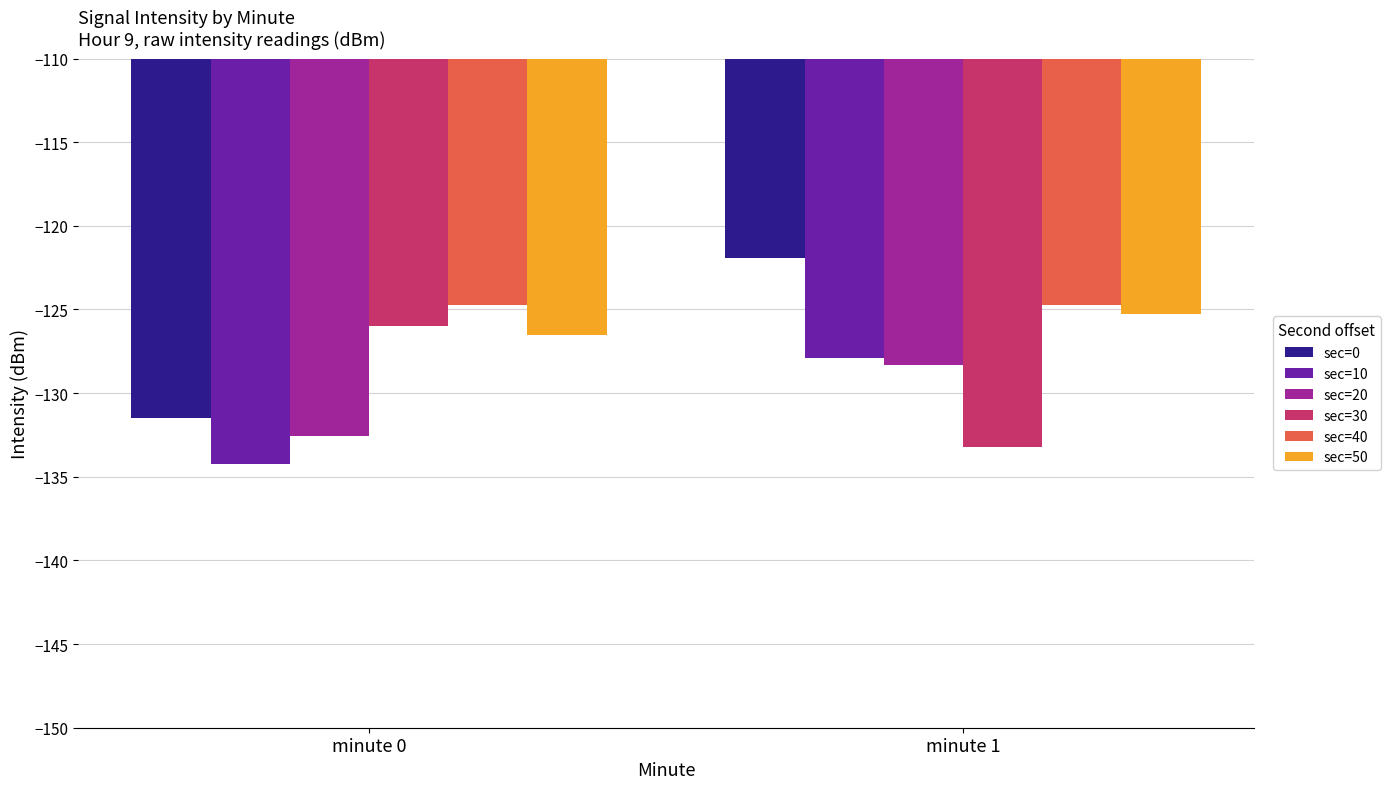

Reading left to right, extract all data points from this chart.

sec=0: minute 0=-131.5	minute 1=-121.9
sec=10: minute 0=-134.2	minute 1=-127.9
sec=20: minute 0=-132.6	minute 1=-128.3
sec=30: minute 0=-126.0	minute 1=-133.2
sec=40: minute 0=-124.8	minute 1=-124.8
sec=50: minute 0=-126.5	minute 1=-125.3